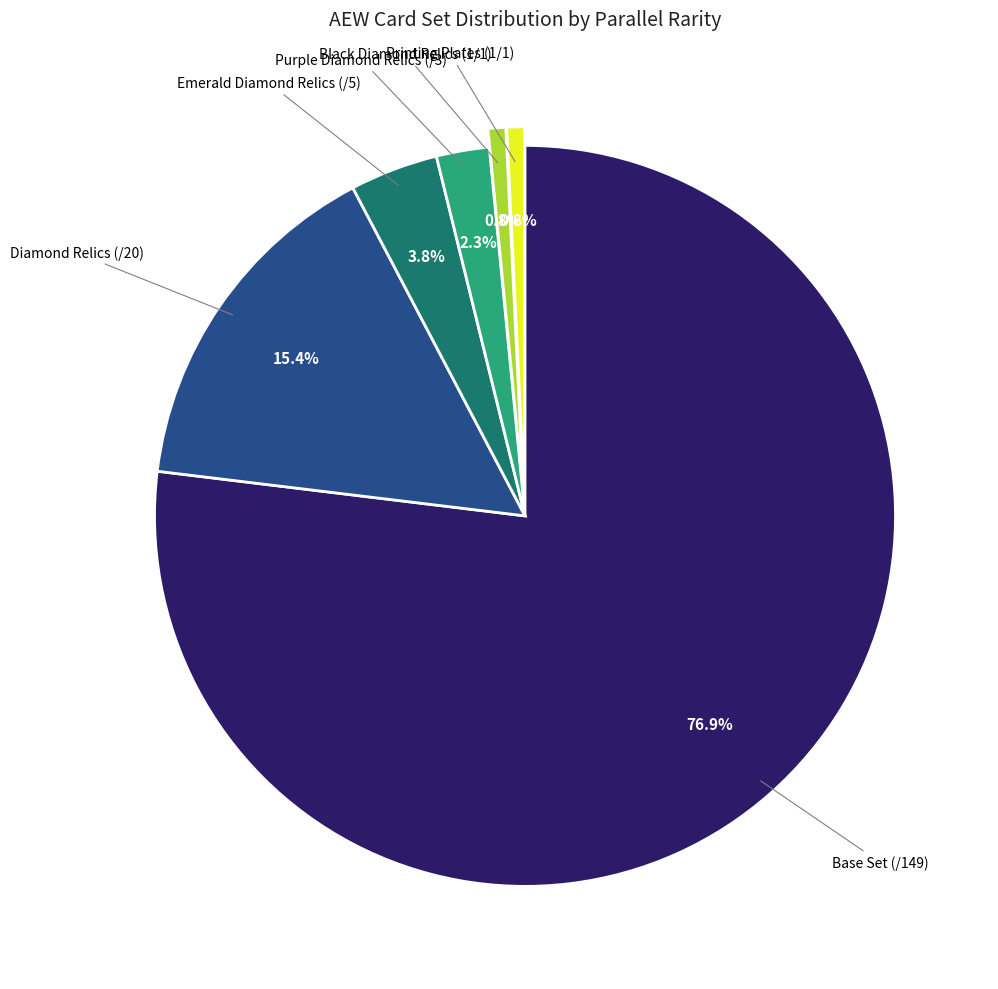

How many slices are in this pie chart?

6